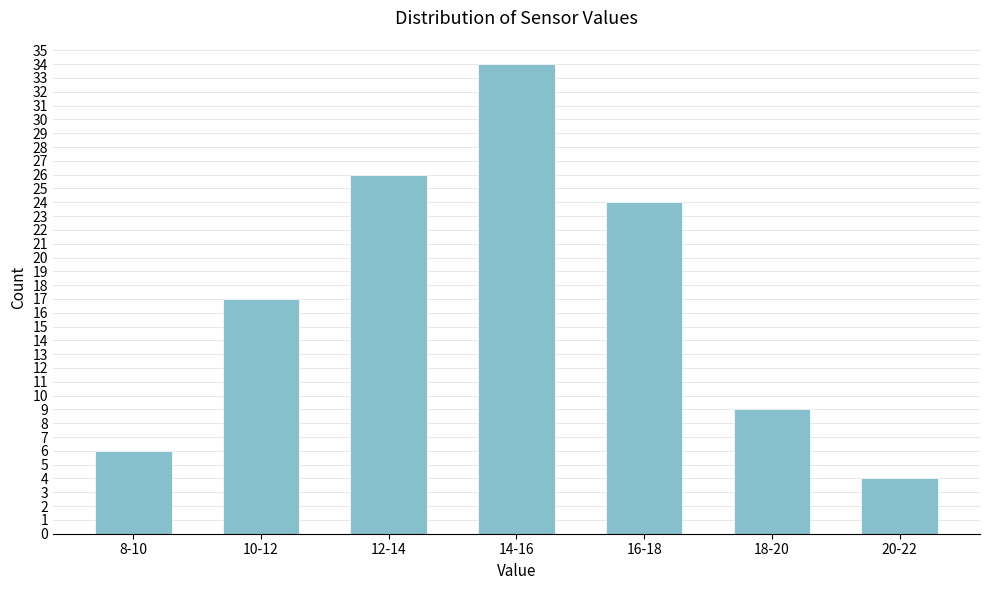

Reading right to left, what are all the values shown in this chart?

4	9	24	34	26	17	6